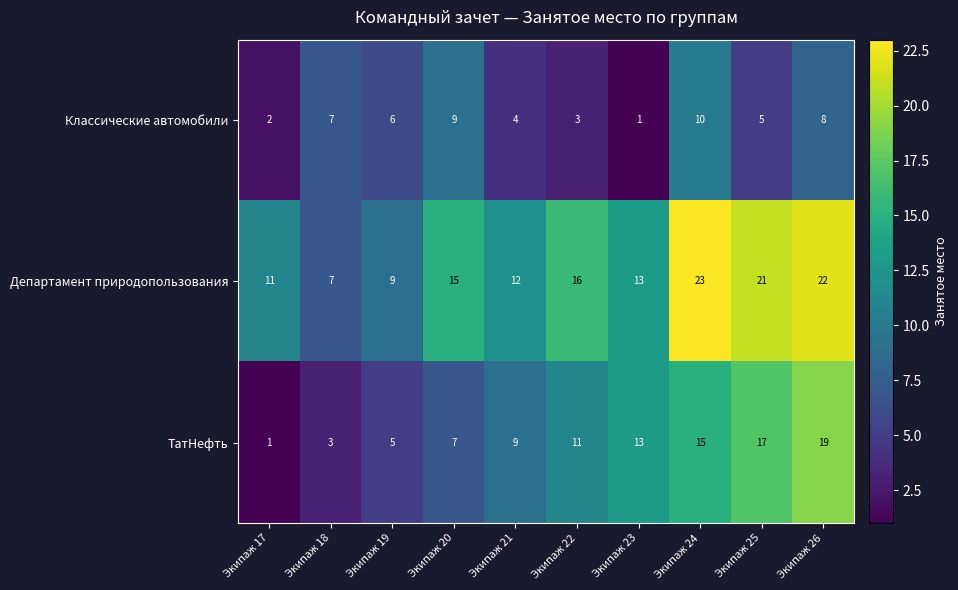

What is the difference between the maximum and minimum values in the ТатНефть series?

18